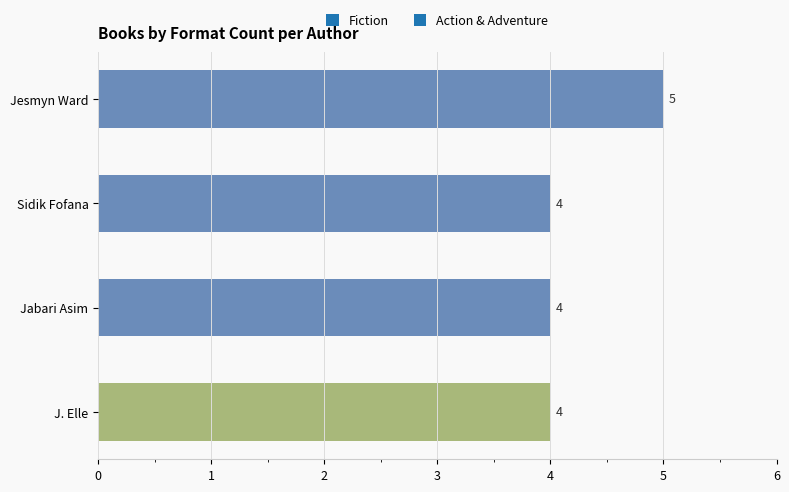

Are the bars grouped side by side (vs. stacked)?

No